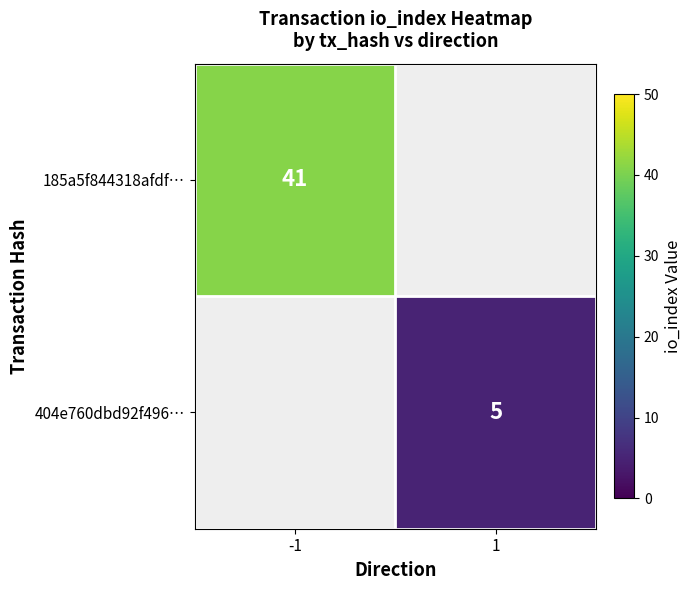

Is it true that 404e760dbd92f496… equals 3 at 1?

False